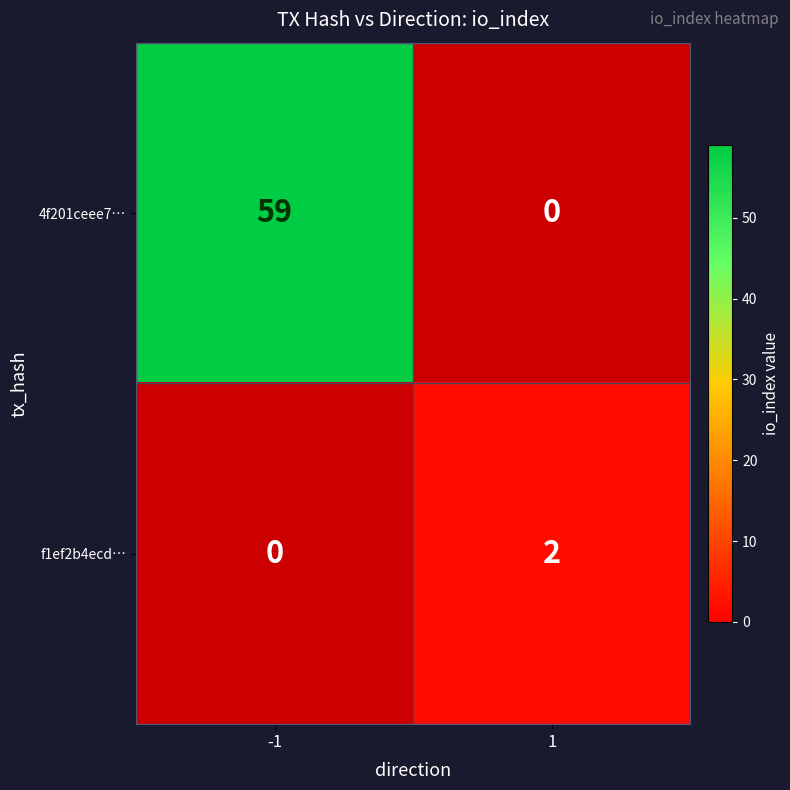

Which has a higher value, 1 or -1?

-1